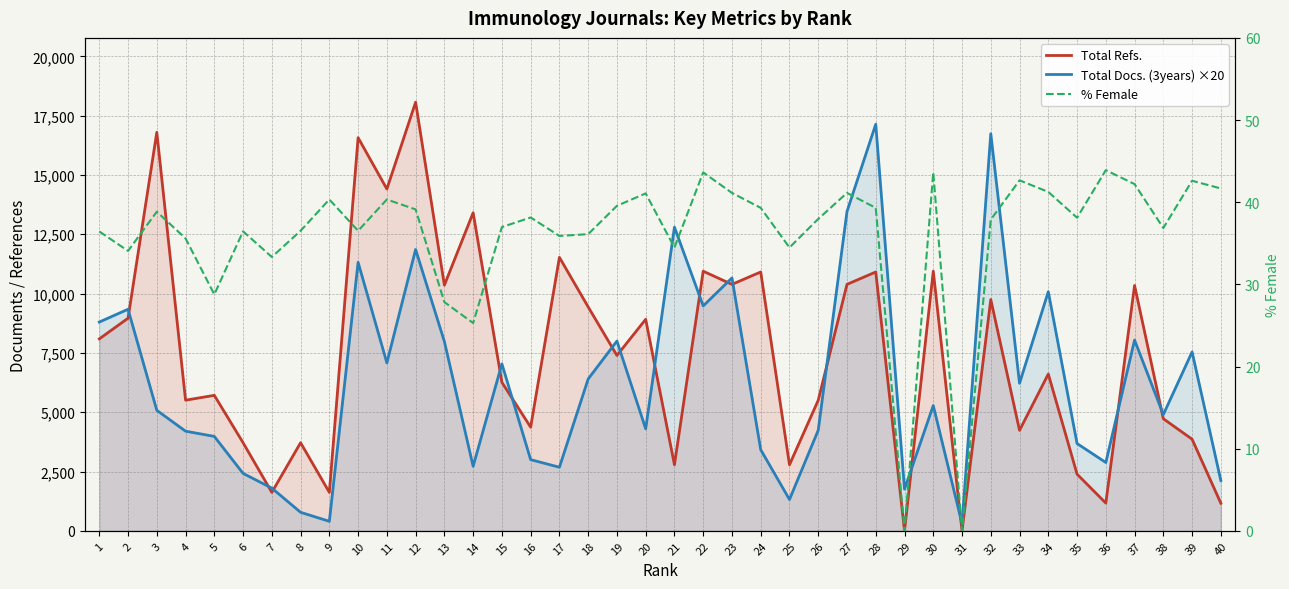

Does the chart display data point markers on the line(s)?

No